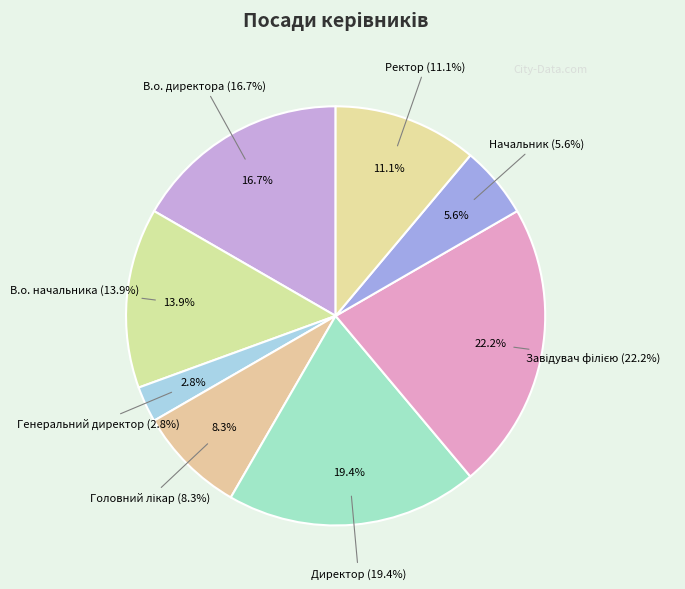

What percentage is the Генеральний директор slice, to the nearest percent?

3%